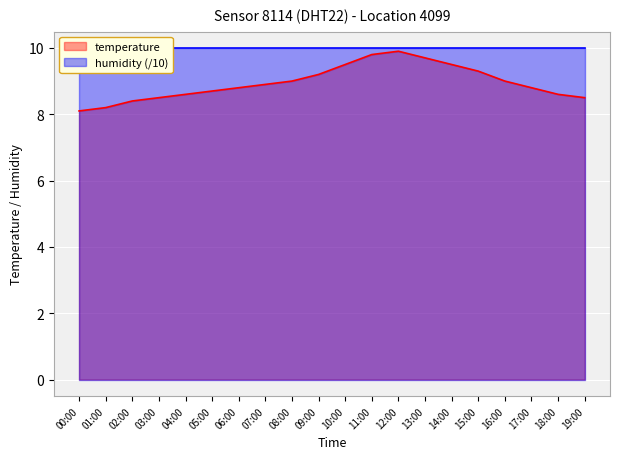

What value does the data have at 13:00?

9.7